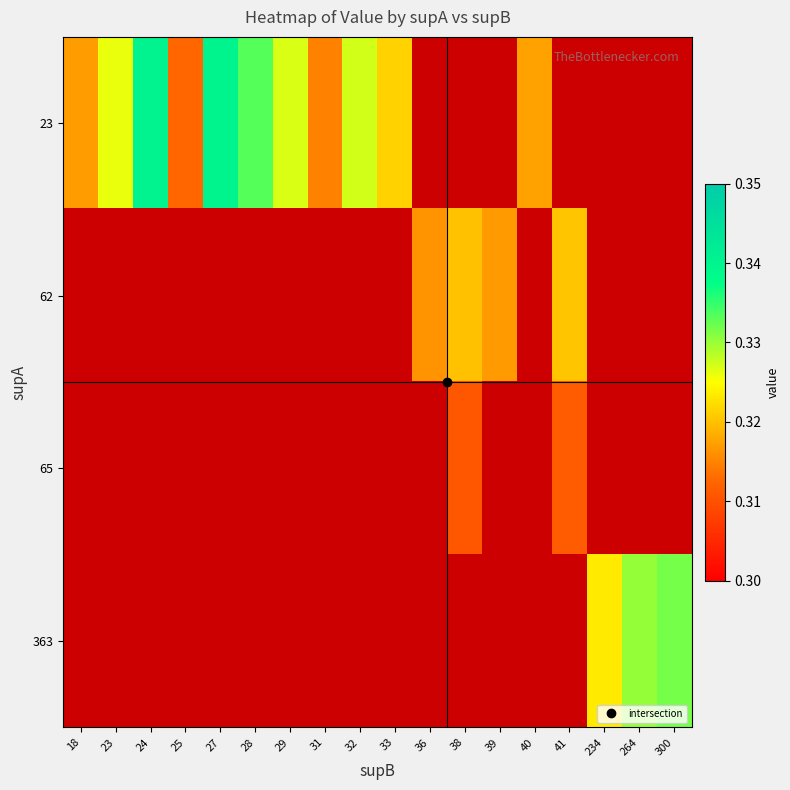

At which label does 65 reach its minimum?

18